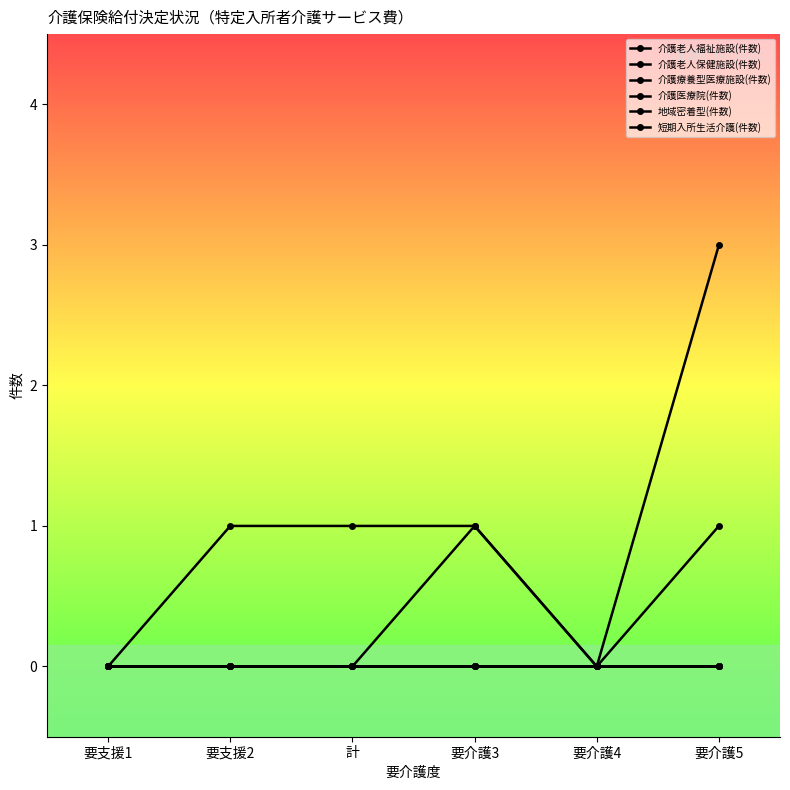

Reading left to right, what are all the values shown in this chart?

介護老人福祉施設(件数): 0	0	0	1	0	1
介護老人保健施設(件数): 0	1	1	1	0	3
介護療養型医療施設(件数): 0	0	0	0	0	0
介護医療院(件数): 0	0	0	0	0	0
地域密着型(件数): 0	0	0	0	0	0
短期入所生活介護(件数): 0	0	0	0	0	0